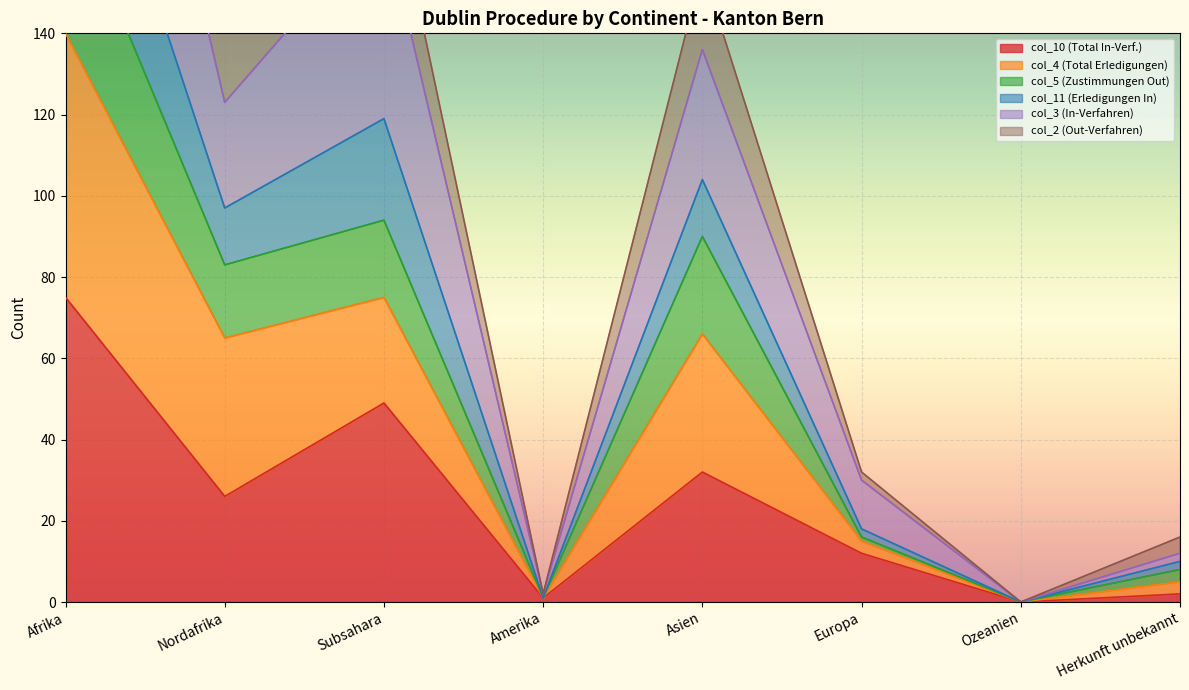

Which category has the highest value across all series?

Afrika